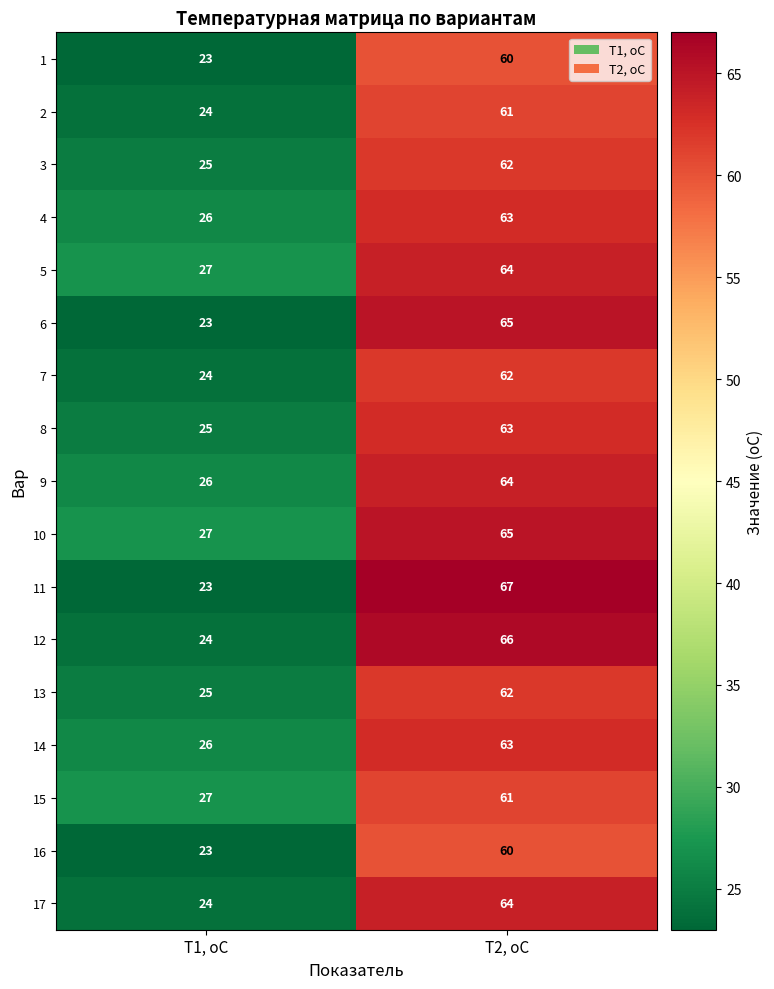

What is the difference between the maximum and minimum values in the 7 series?

38